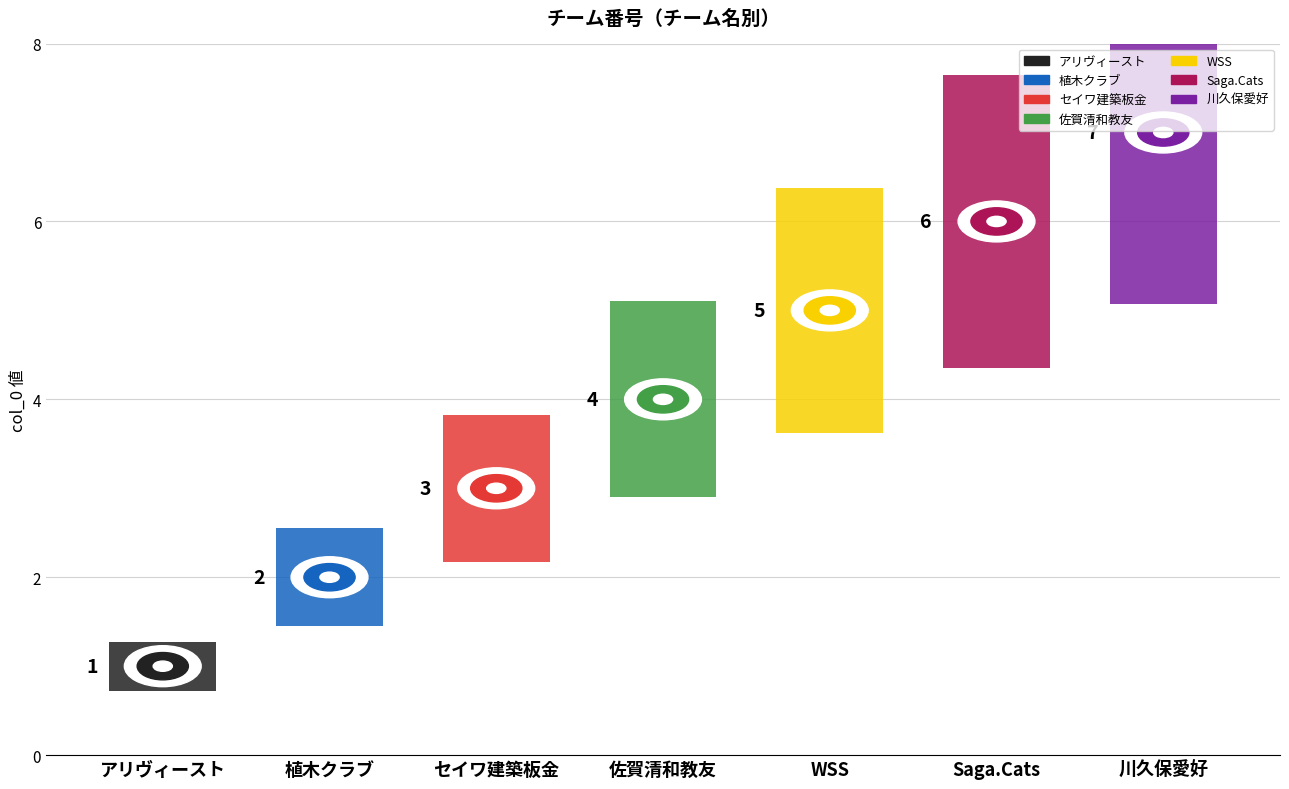

Which has a higher value, 植木クラブ or 佐賀清和教友?

佐賀清和教友